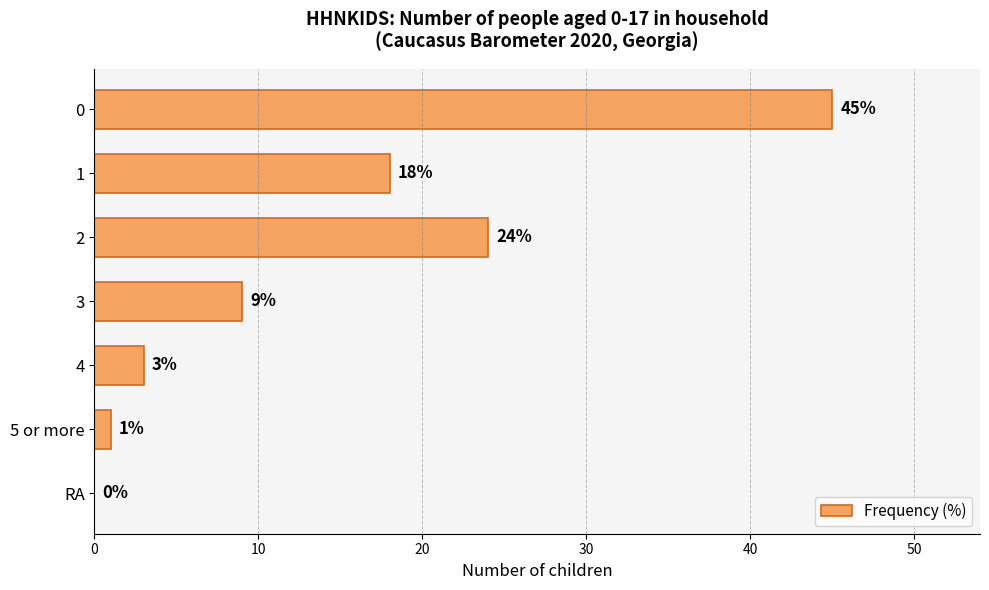

Are the bars horizontal?

Yes